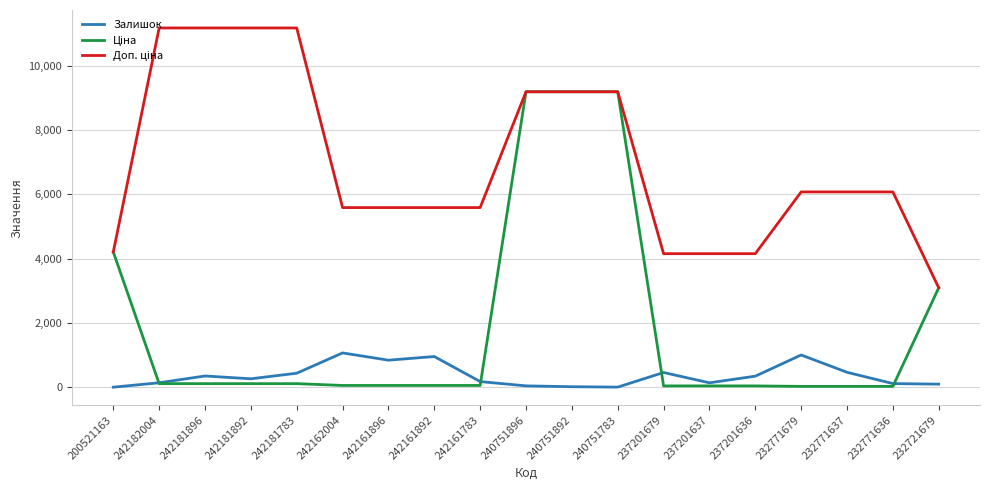

What is the highest value of the Залишок series?

1067.0